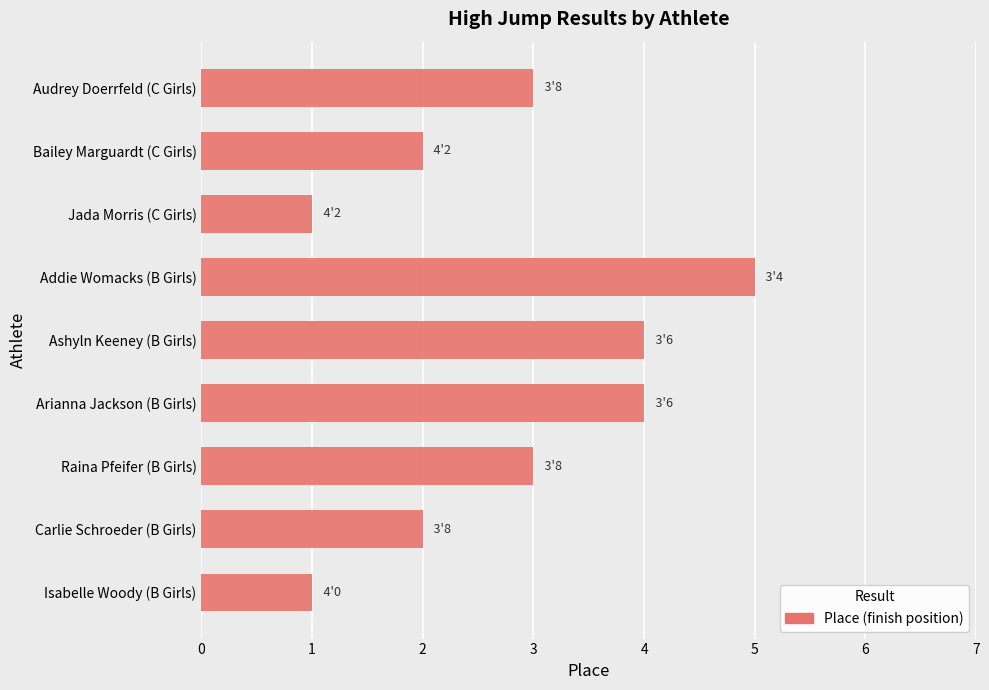

What is the change in value from Carlie Schroeder (B Girls) to Addie Womacks (B Girls)?

+3